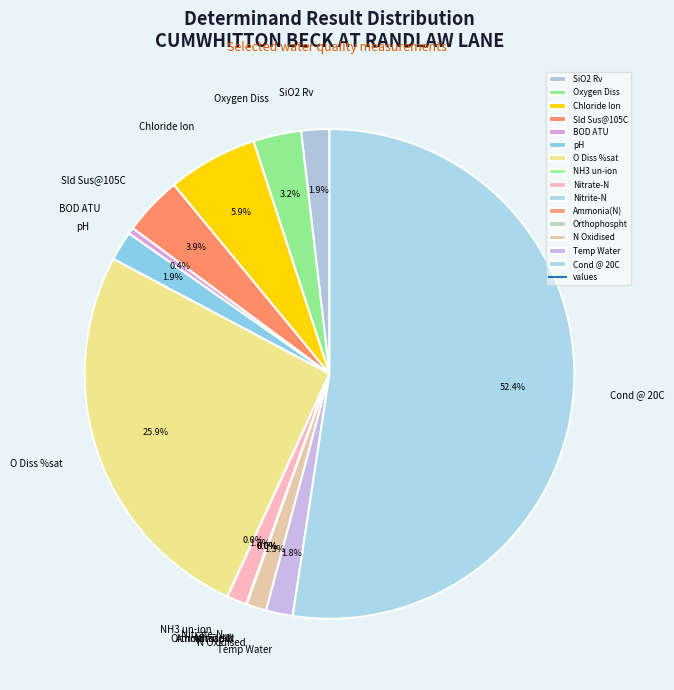

Is the sum of pH and Chloride Ion greater than half?

No